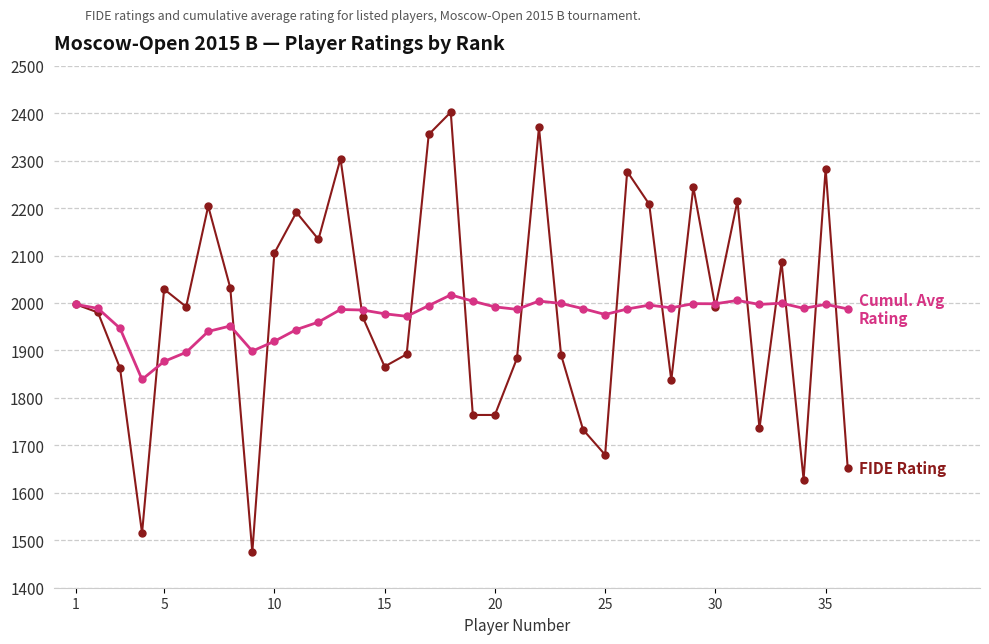

What is the smallest value displayed?

1475.0